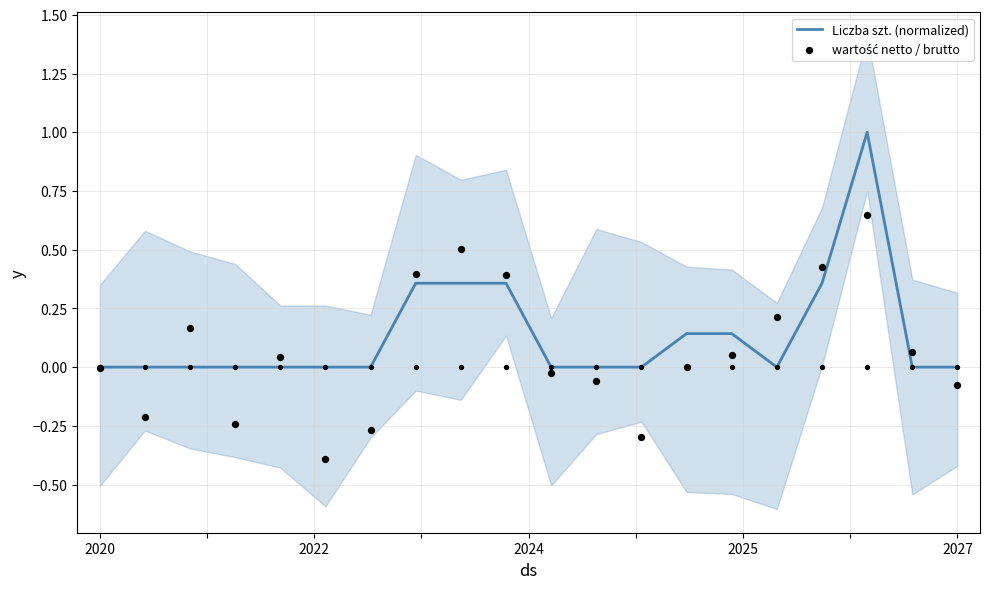

Which series has the largest Y range (max minus min)?

wartość netto / brutto